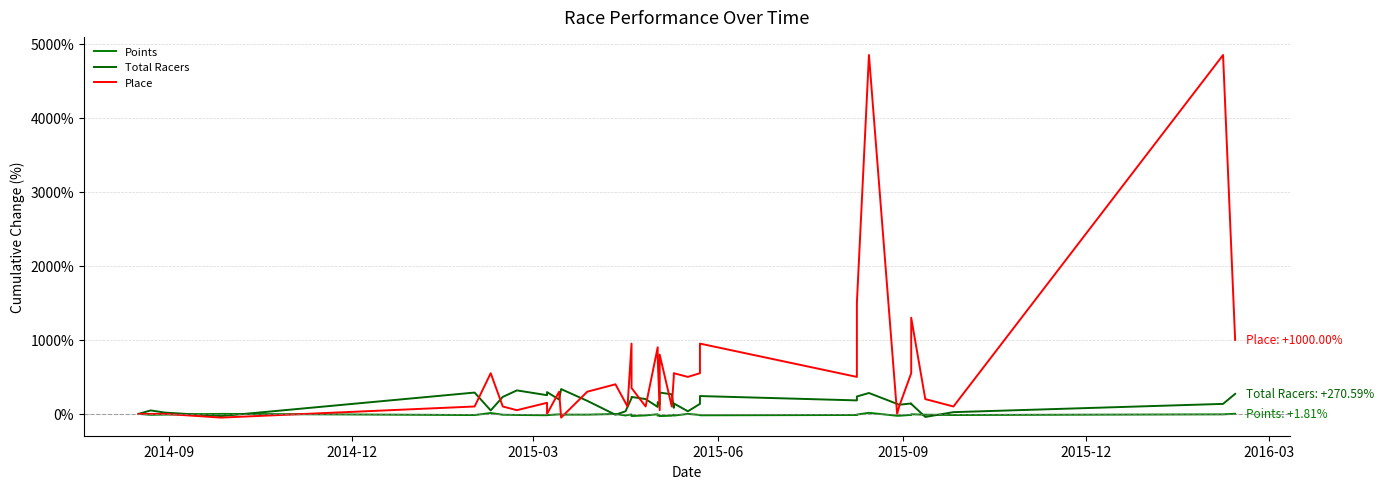

What is the lowest value of the Total Racers series?

-41.2